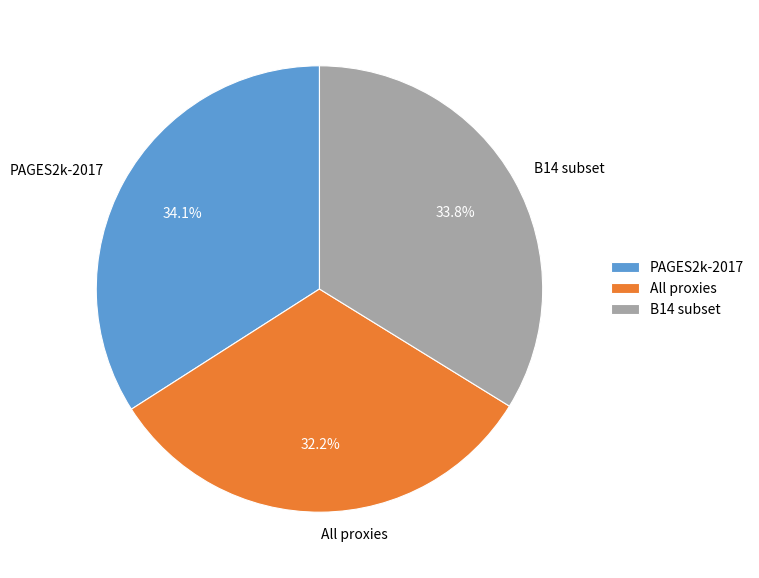

Count the number of slices in the pie.

3